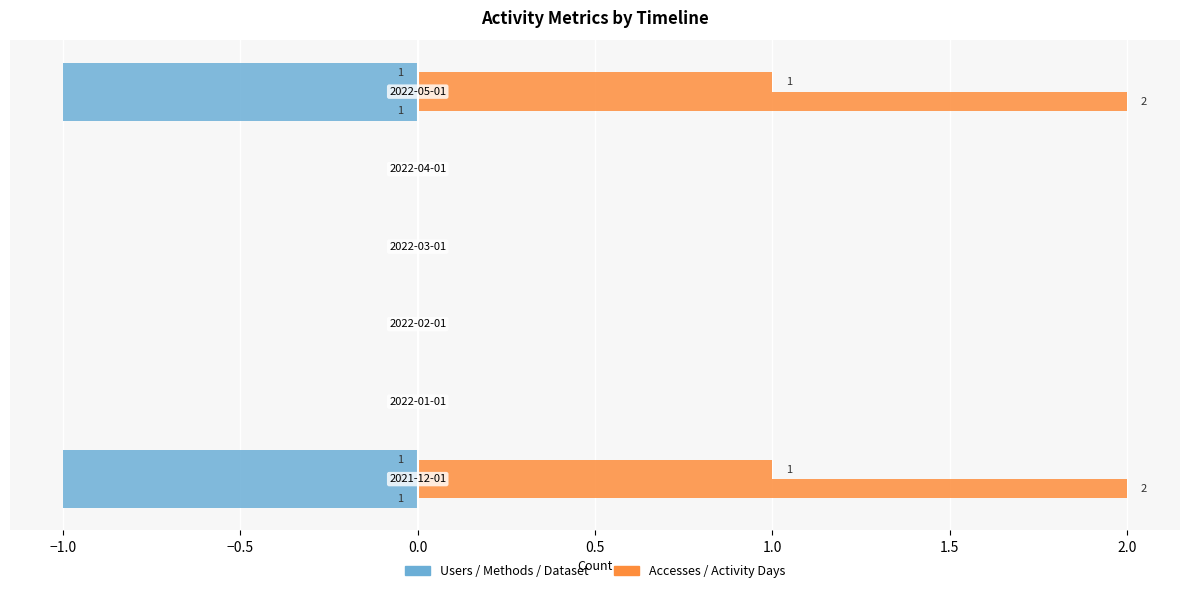

Which series has the widest spread of values?

Accesses